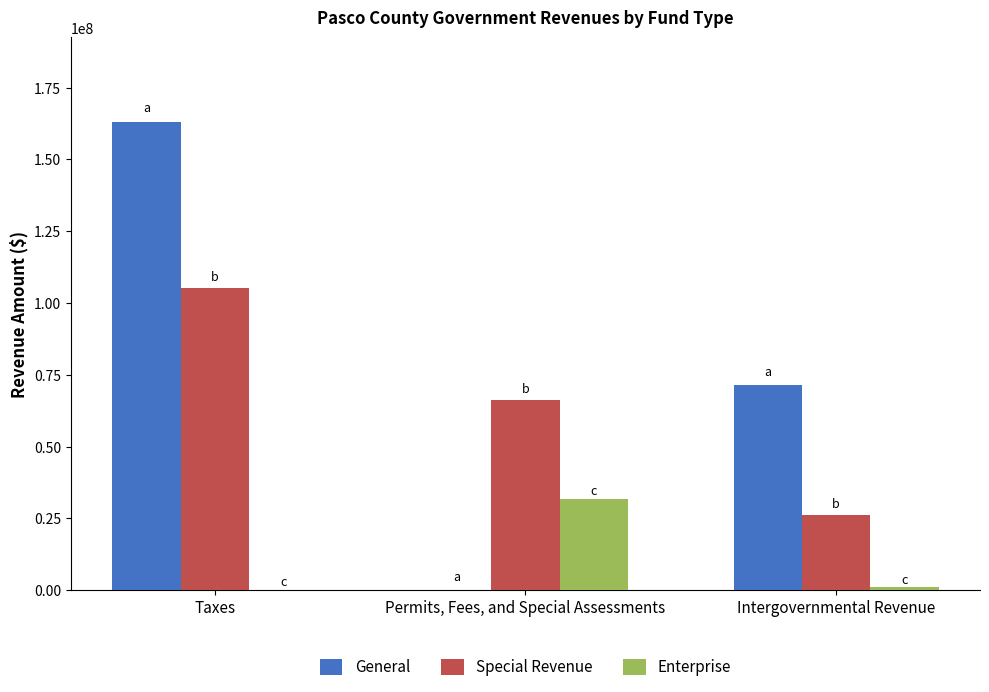

What is the maximum value shown in the chart?

163099972